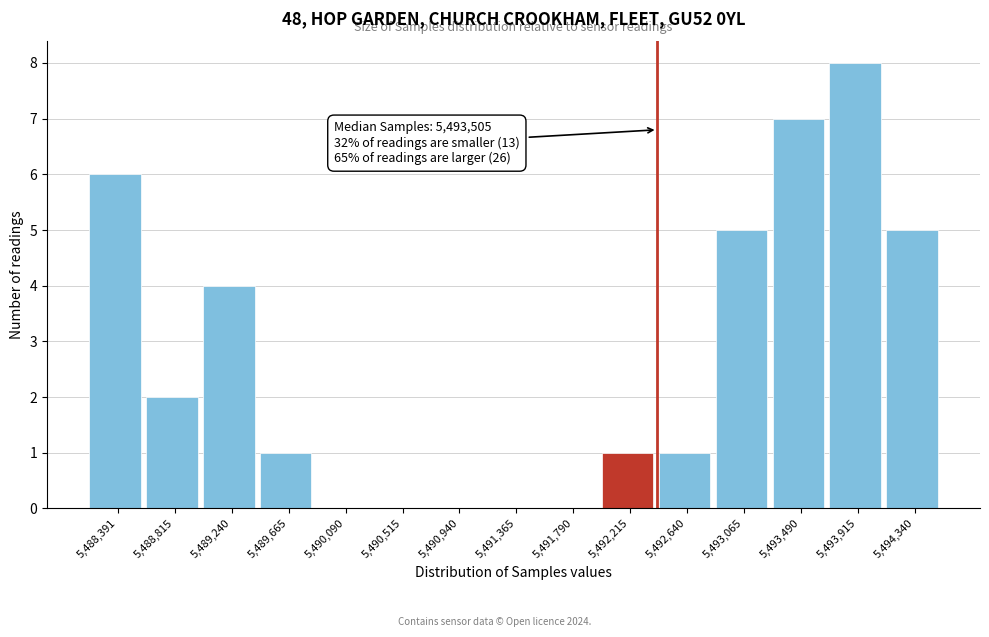

Reading right to left, transcribe all the data shown in this chart.

5,494,340=5	5,493,915=8	5,493,490=7	5,493,065=5	5,492,640=1	5,492,215=1	5,491,790=0	5,491,365=0	5,490,940=0	5,490,515=0	5,490,090=0	5,489,665=1	5,489,240=4	5,488,815=2	5,488,391=6